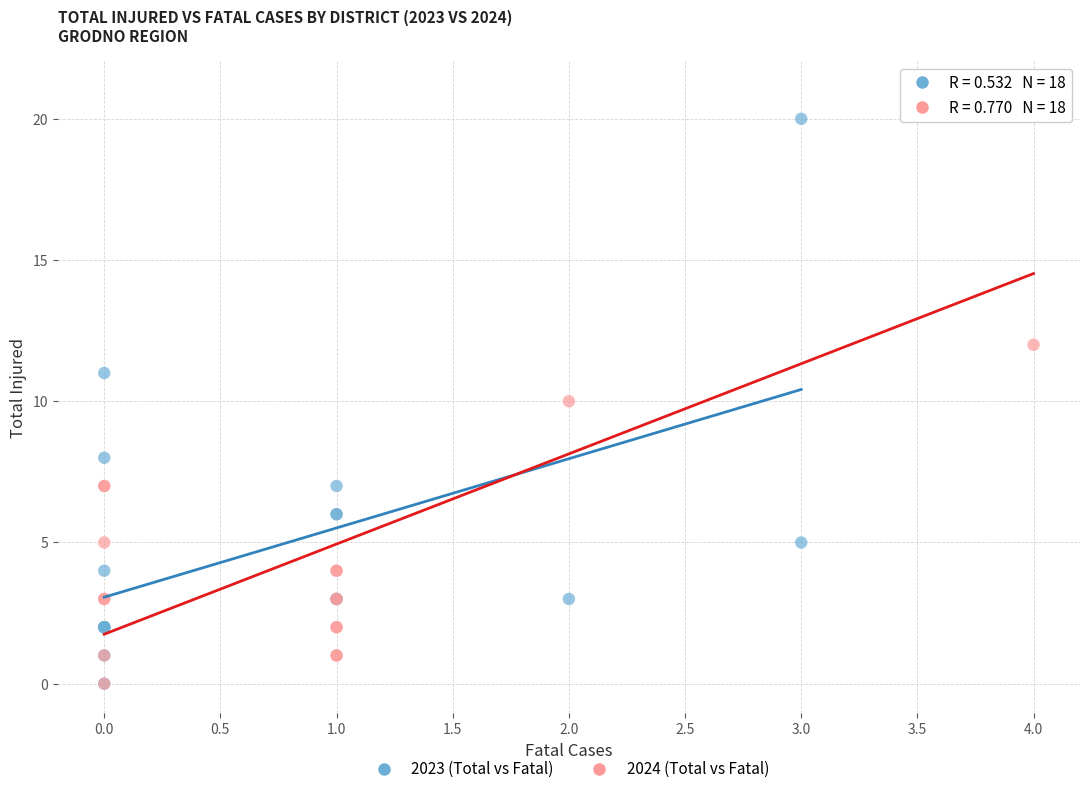

Which series has the widest spread of Y values?

2024 (Total vs Fatal)